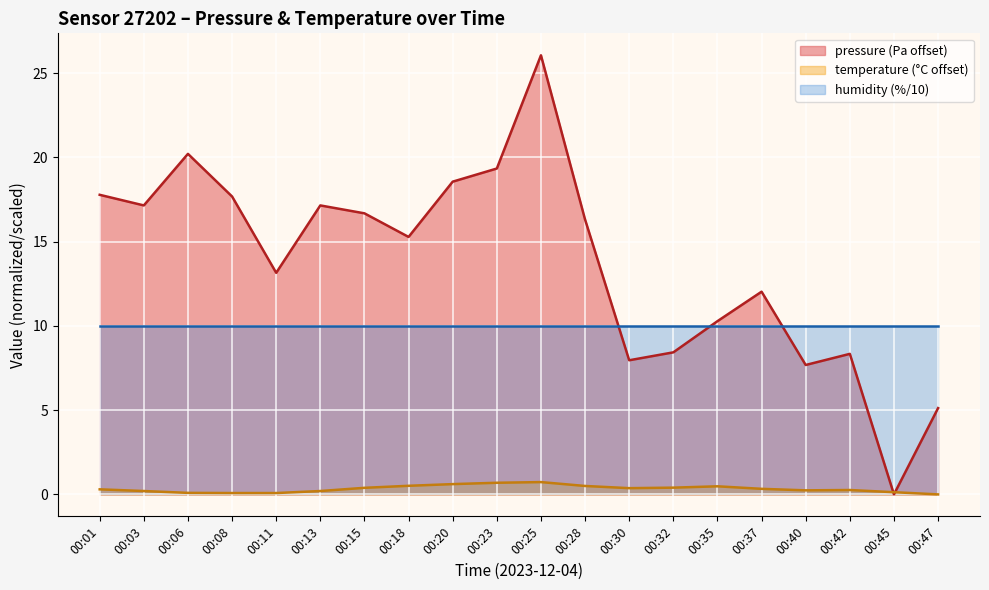

What is the value of the temperature point at the 4th from the left?

0.1